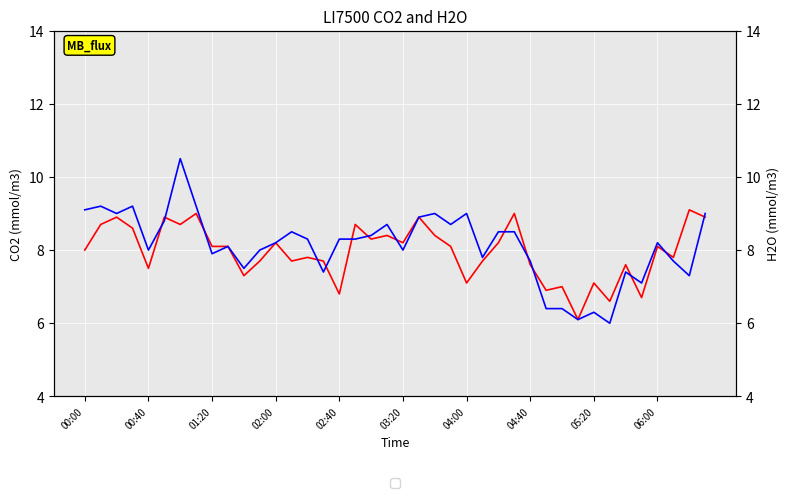

Is this an area chart (filled region under the line)?

No